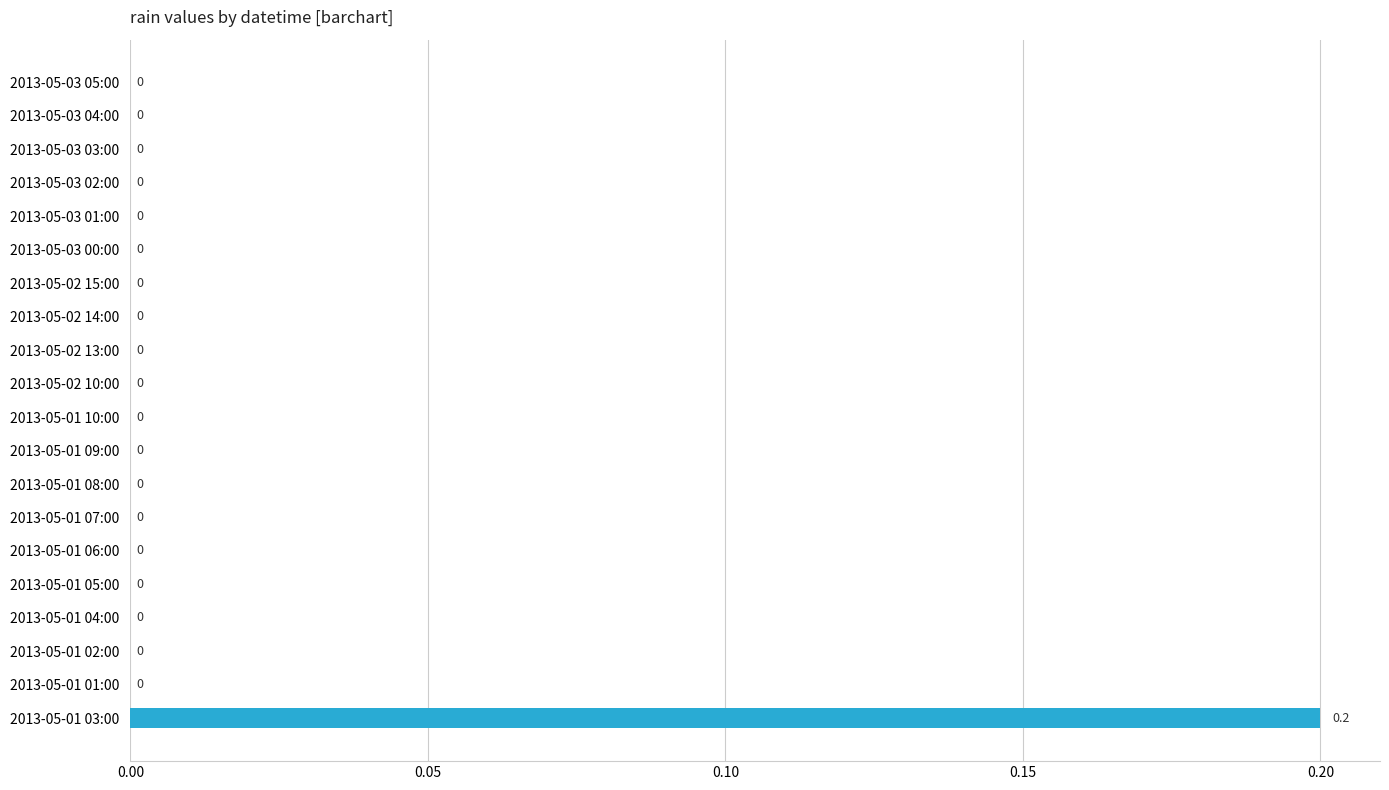

How many values are between 0 and 1?

20